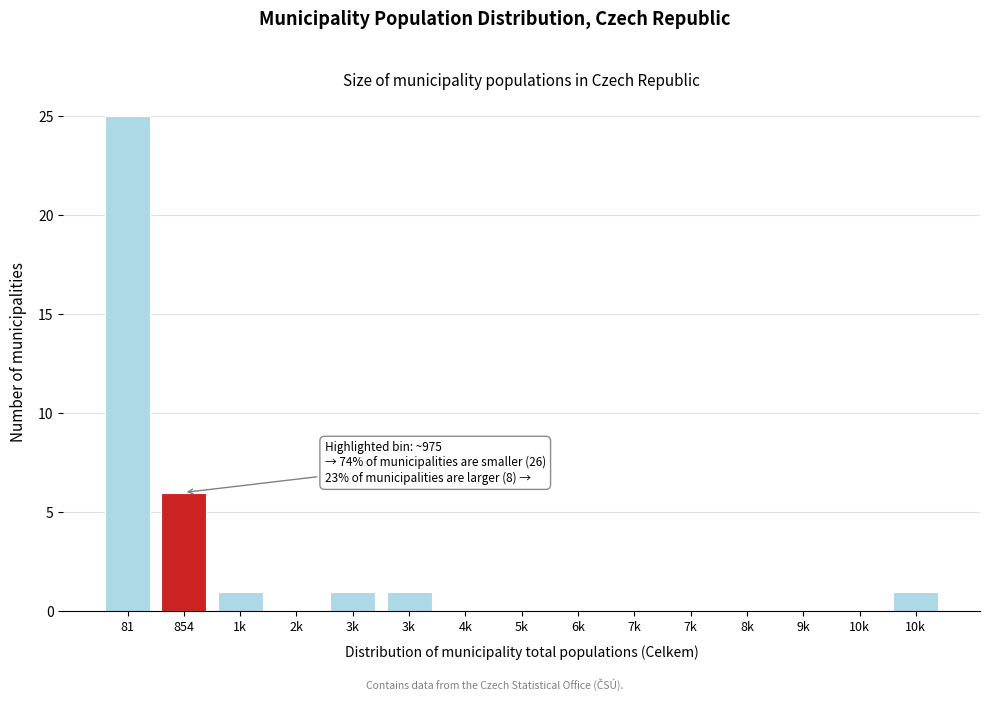

Count the number of data series in this chart.

1